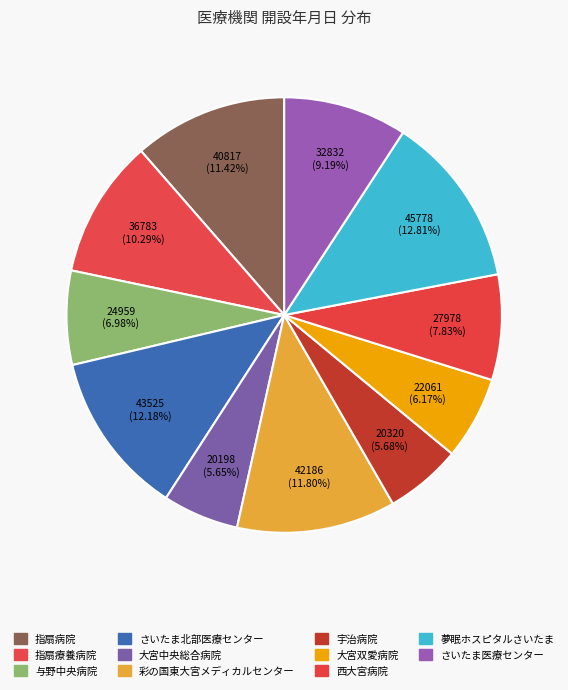

What percentage do 西大宮病院 and 宇治病院 together represent?

13.5%